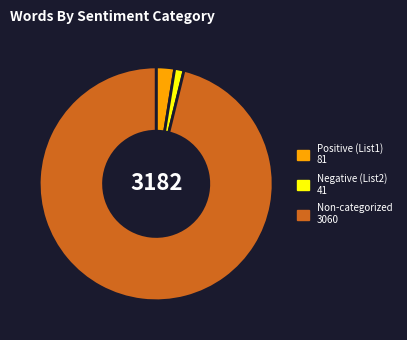

How many segments does this pie chart have?

3